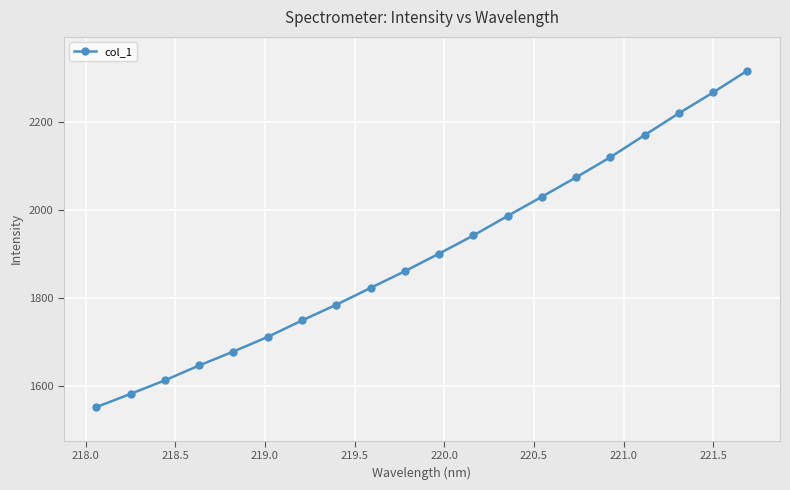

Count the number of categories in the chart.

20